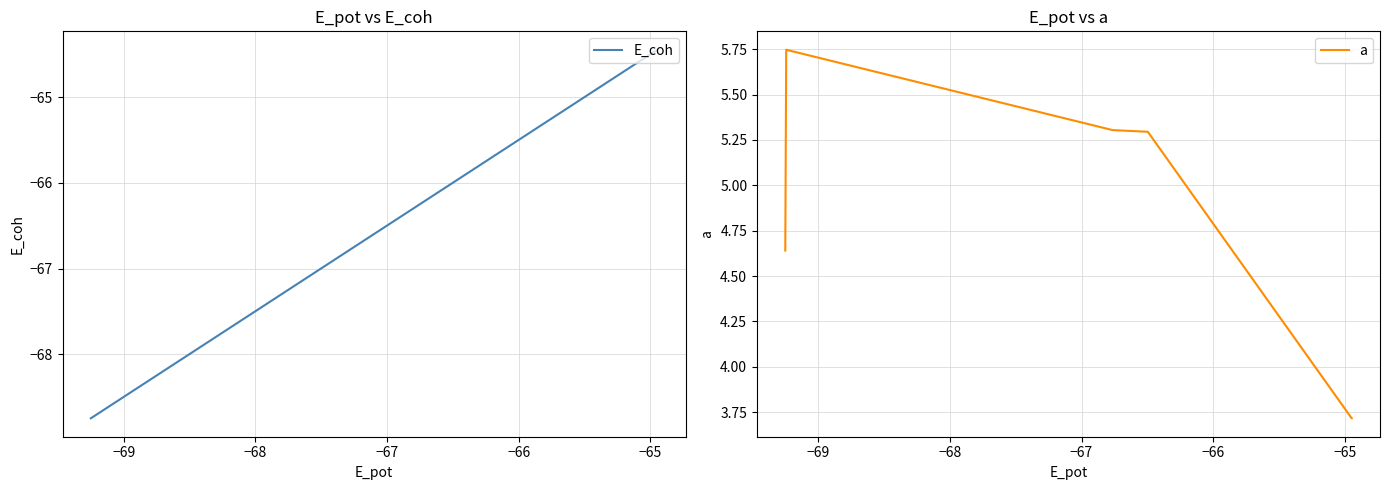

What is the highest value of the E_coh series?

-64.4